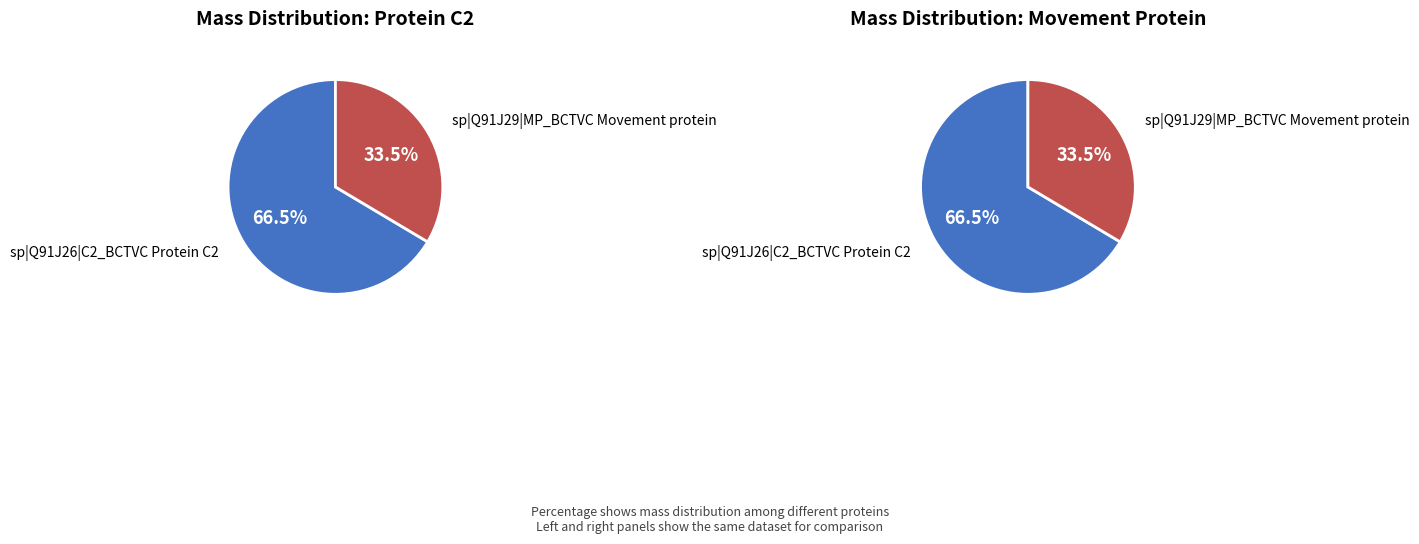

Which category accounts for the majority?

sp|Q91J26|C2_BCTVC Protein C2